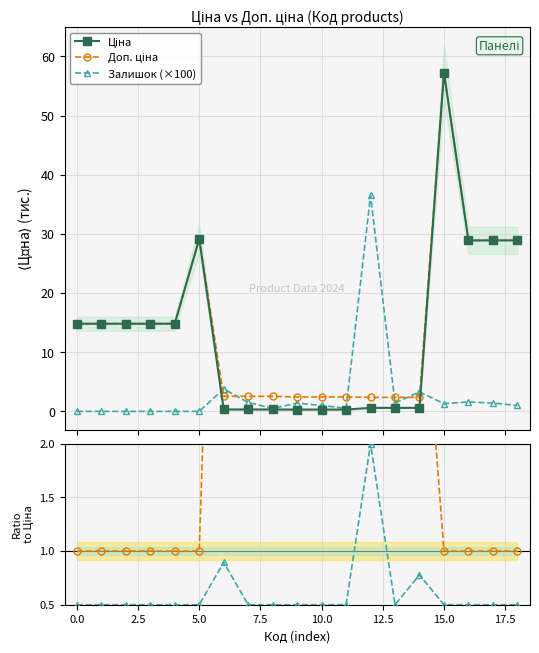

Between 15 and 16, which series saw the biggest shift?

Ціна